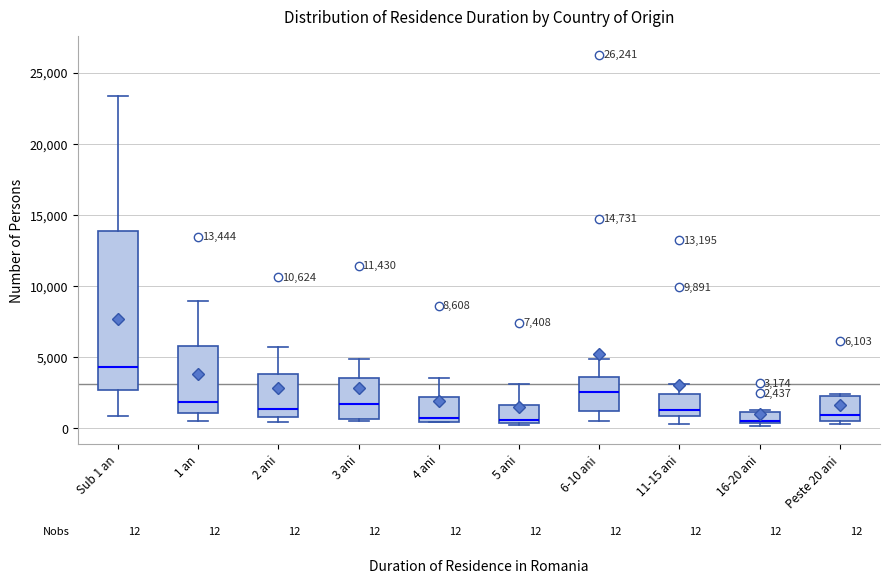

Which box is the tallest, from its lower edge to its upper edge?

Sub 1 an